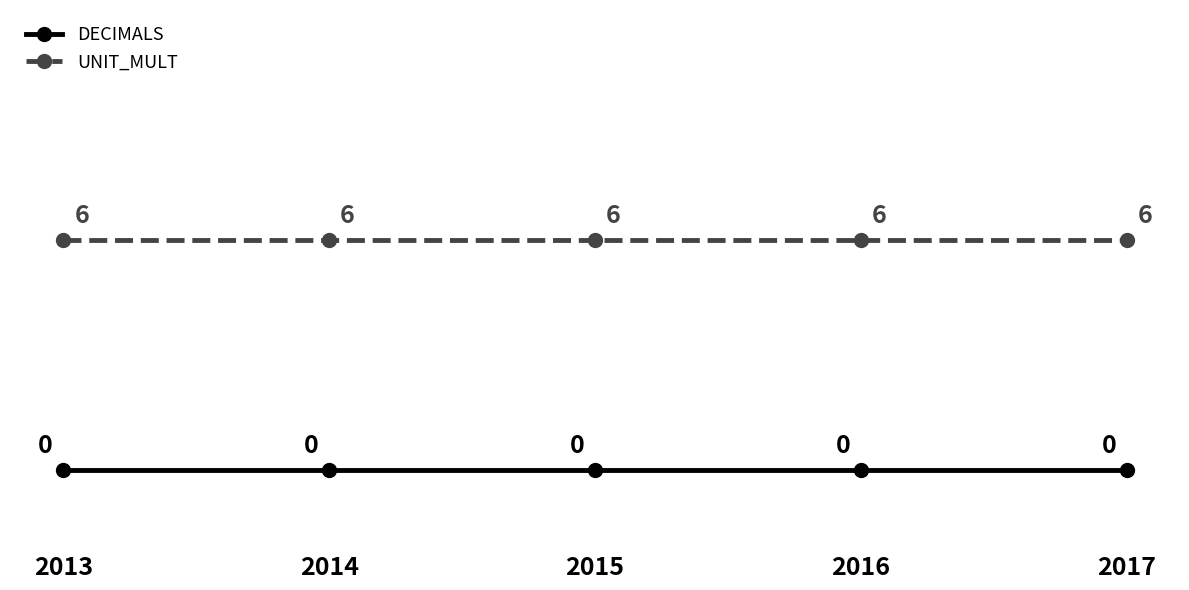

True or false: DECIMALS and UNIT_MULT cross at least once.

False